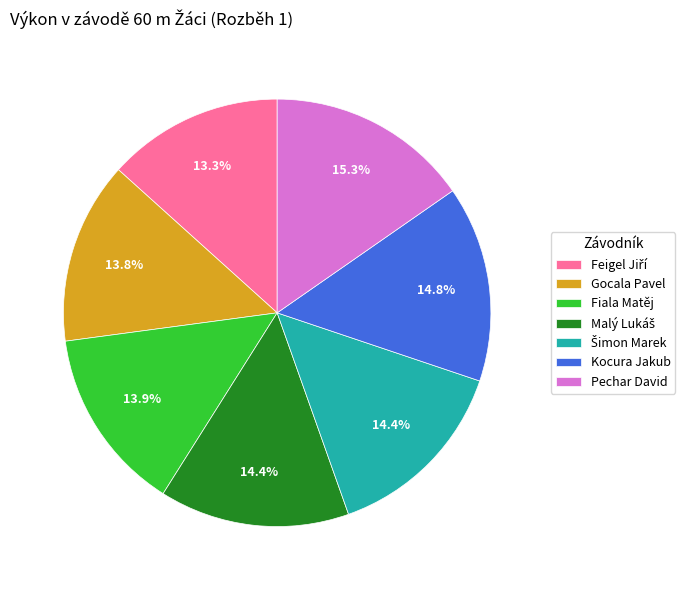

Is it true that Fiala Matěj is 4% of the pie?

False